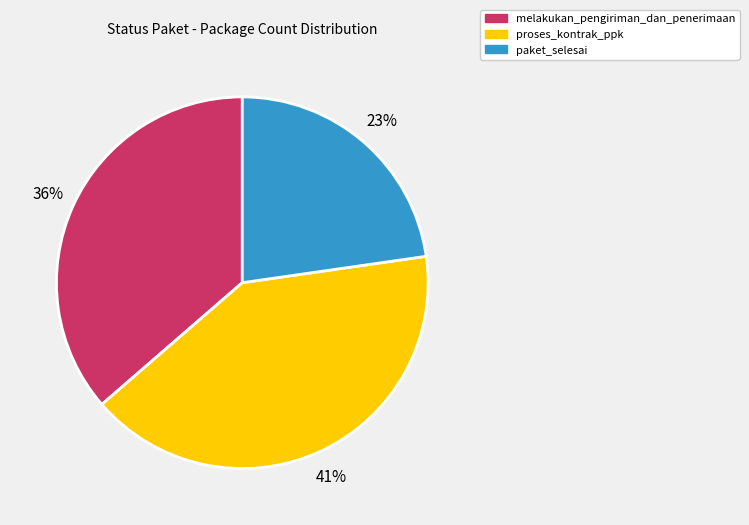

Is the sum of paket_selesai and melakukan_pengiriman_dan_penerimaan greater than half?

Yes